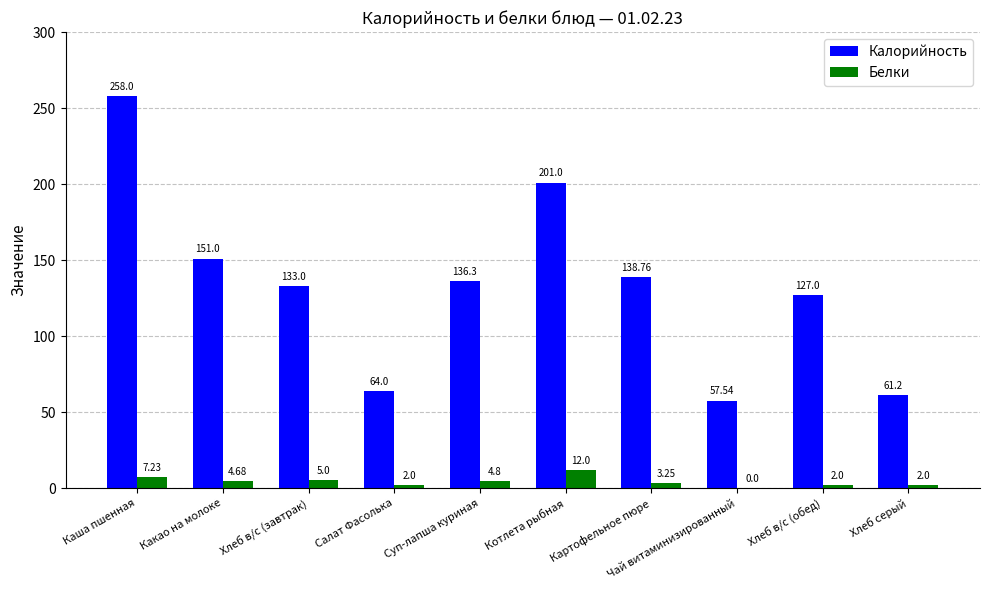

Which label corresponds to the largest value in the chart?

Каша пшенная